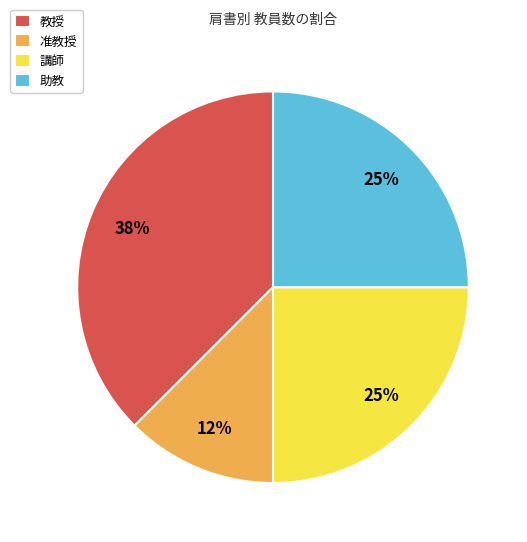

The 助教 slice represents 25% of the pie. True or false?

True